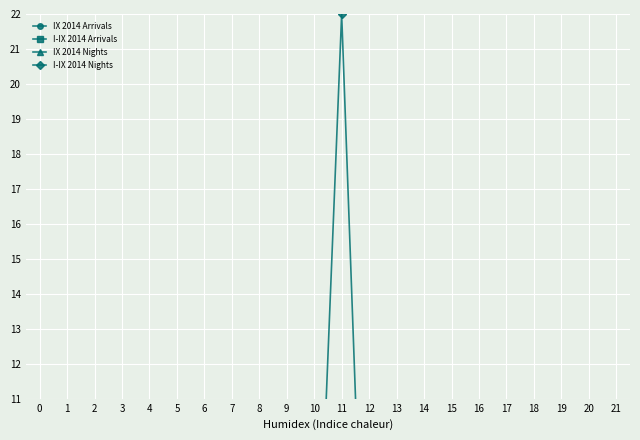

How many lines are shown in the chart?

4